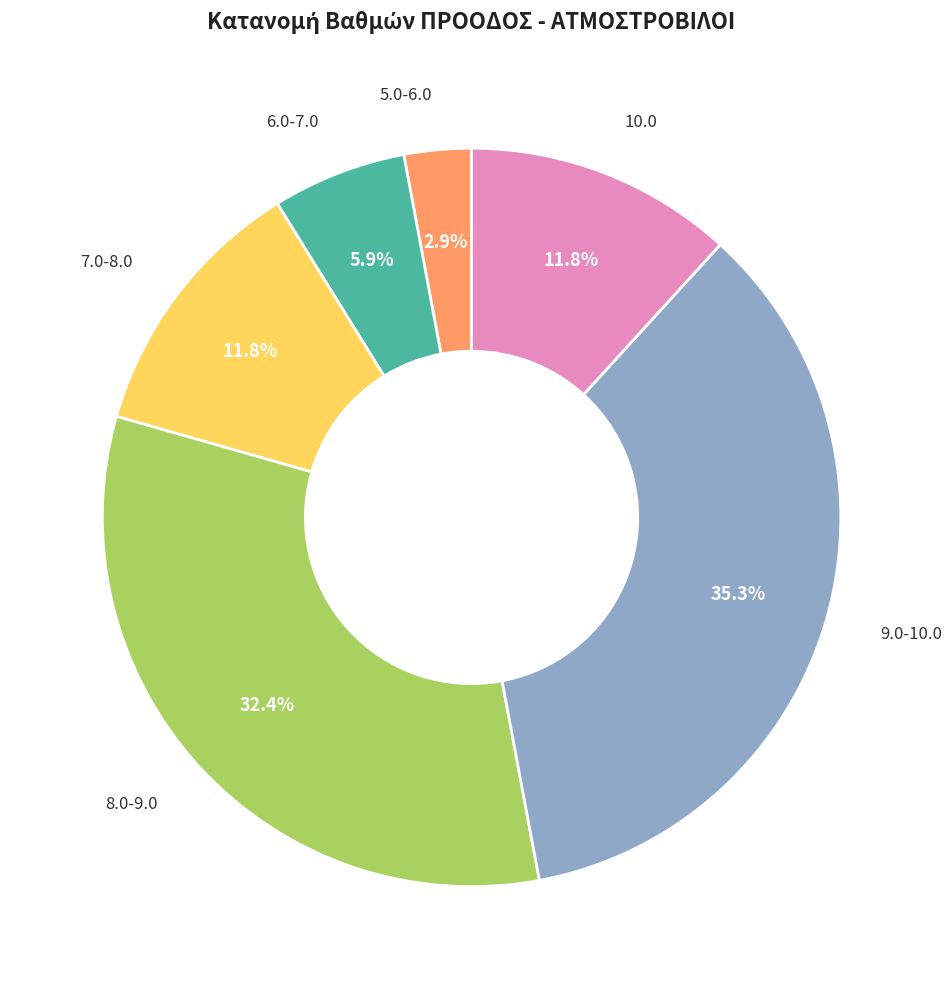

Between 8.0-9.0 and 6.0-7.0, which is larger?

8.0-9.0